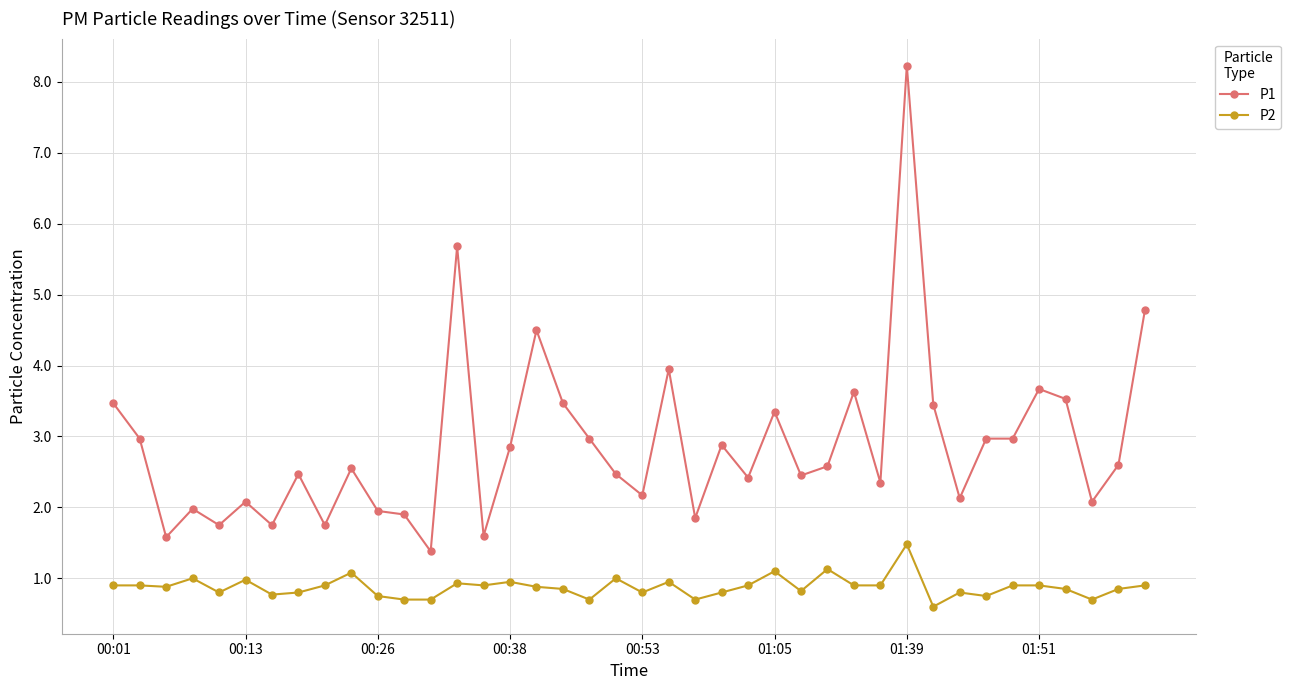

What is the minimum value for P2?

0.6